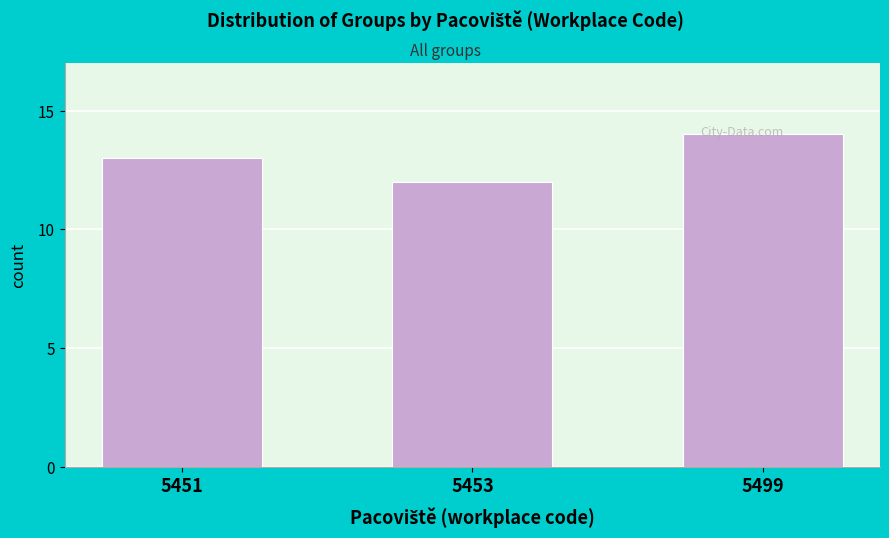

At which category does the chart reach its peak across all series?

5499